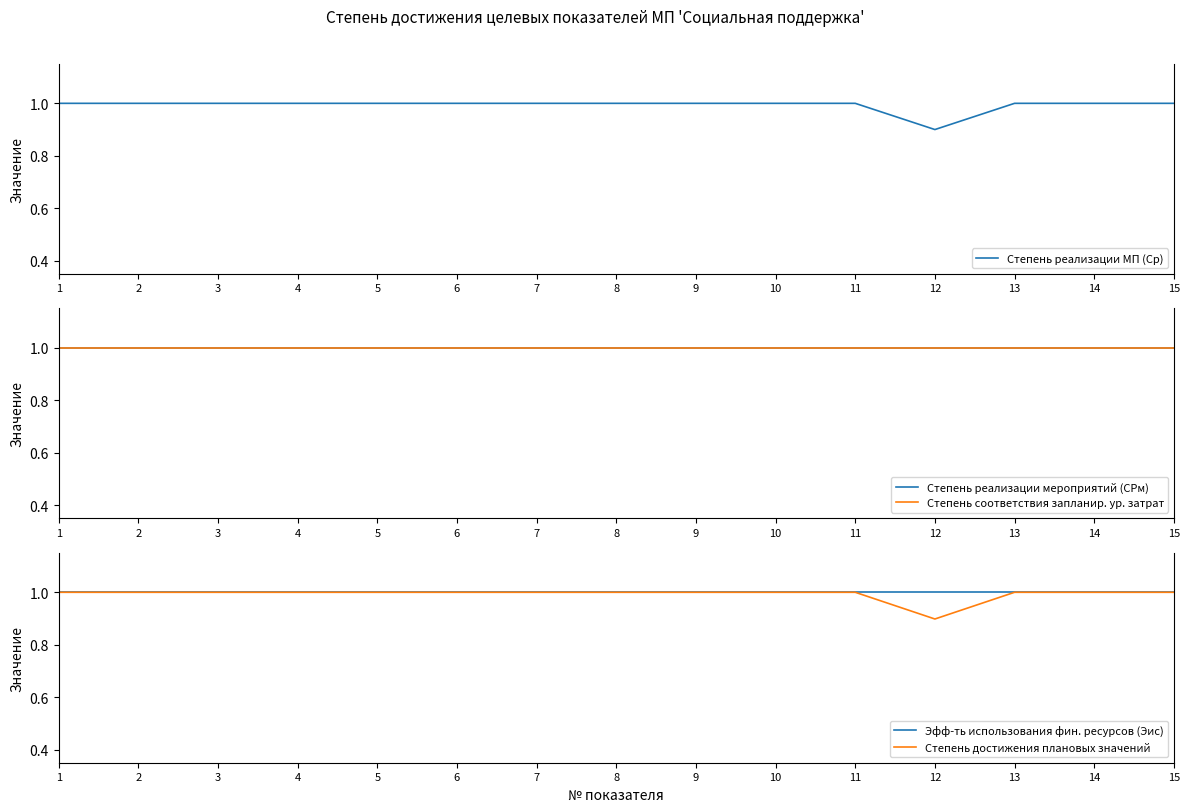

Is this an area chart (filled region under the line)?

No